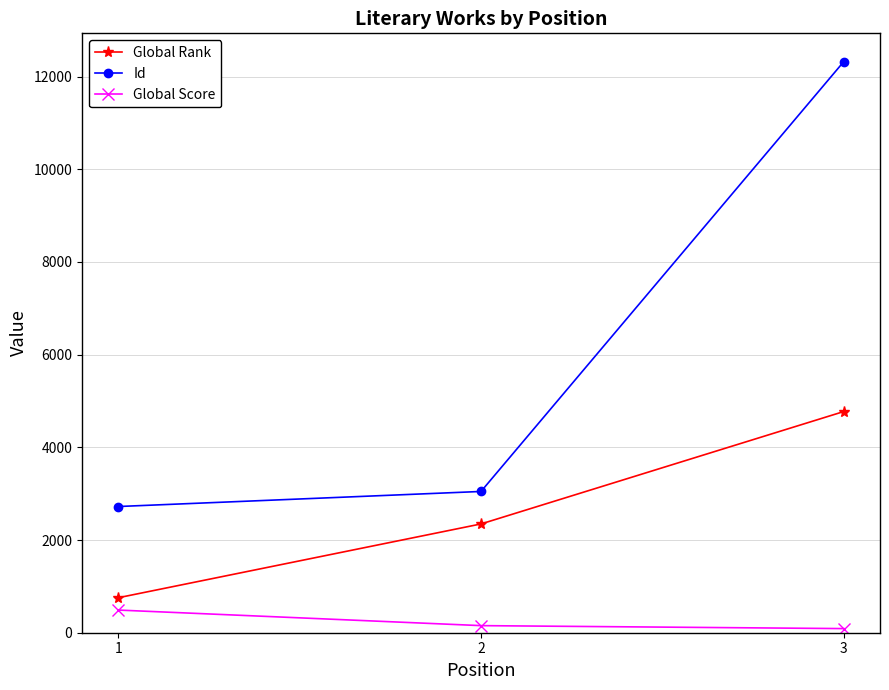

Rank the series by their average value, from highest to lowest.

Id, Global Rank, Global Score